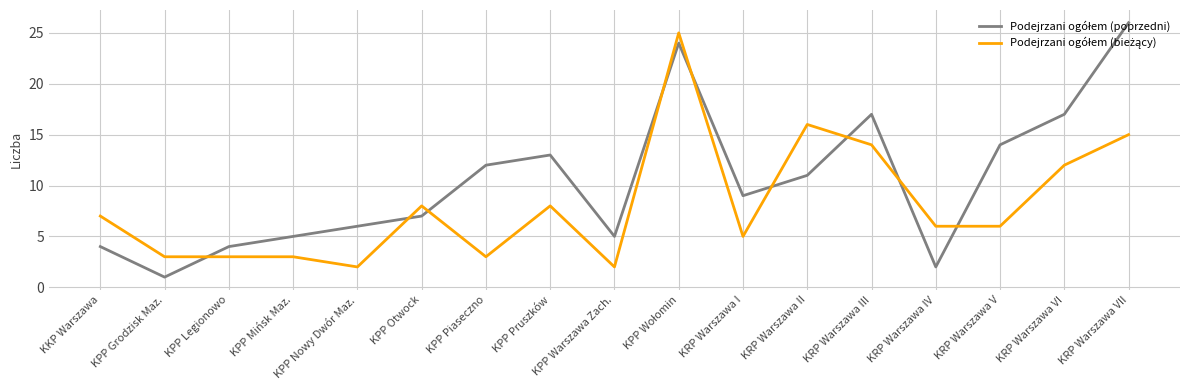

What is the total value across all series at KRP Warszawa IV?

8